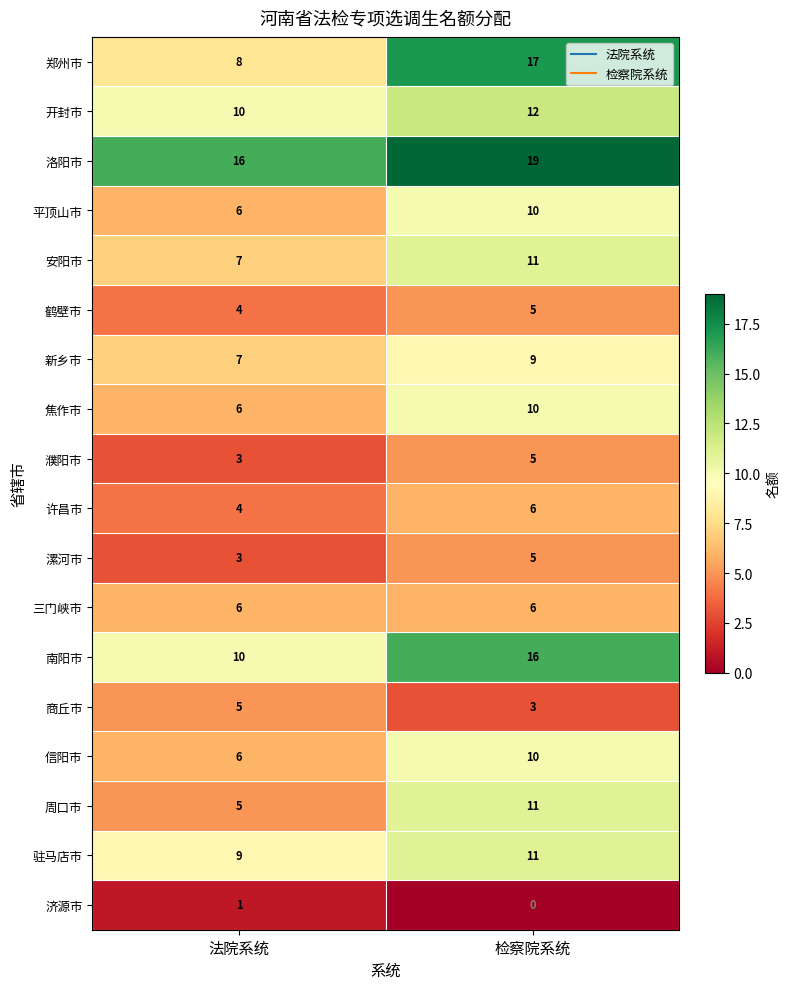

The 焦作市 series shows 11 at 法院系统. True or false?

False